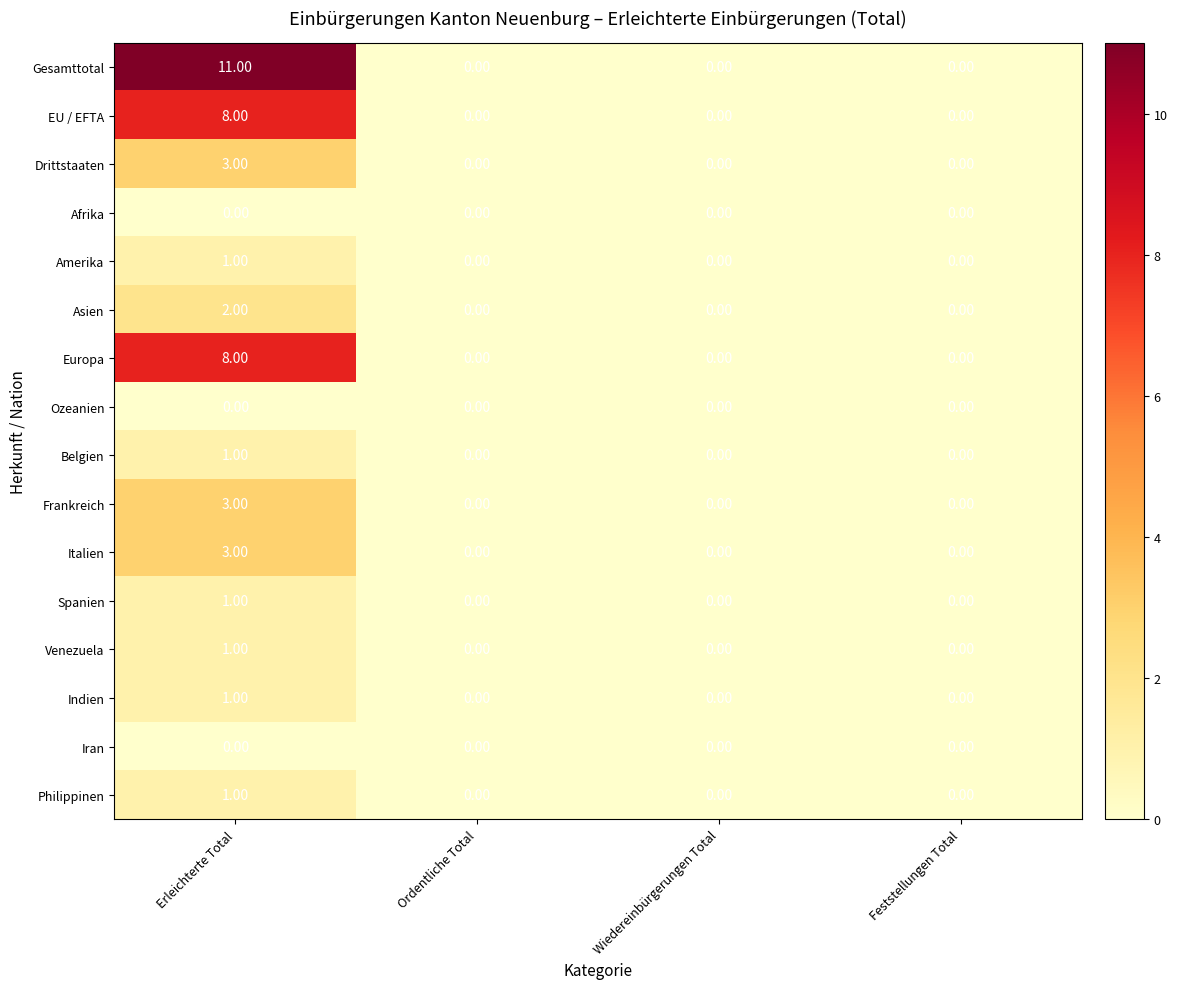

Between Erleichterte Total and Wiedereinbürgerungen Total, which series saw the biggest shift?

Gesamttotal